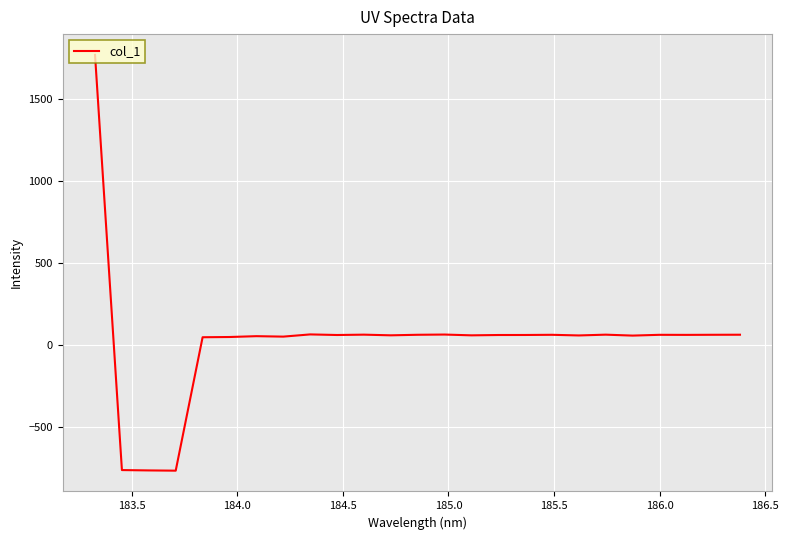

What is the minimum value shown in the chart?

-763.9